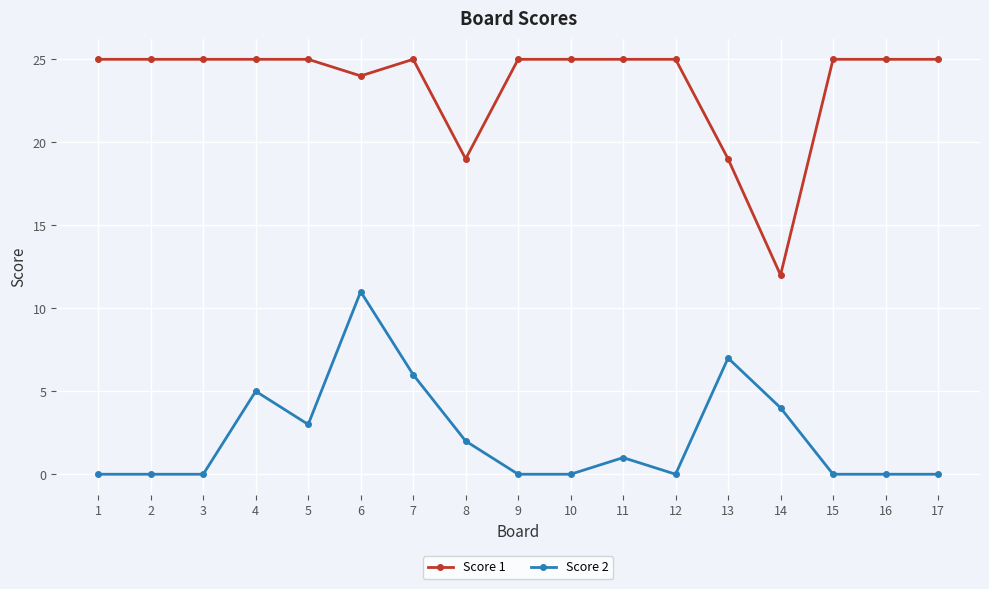

What are all the series names shown in the legend?

Score 1, Score 2